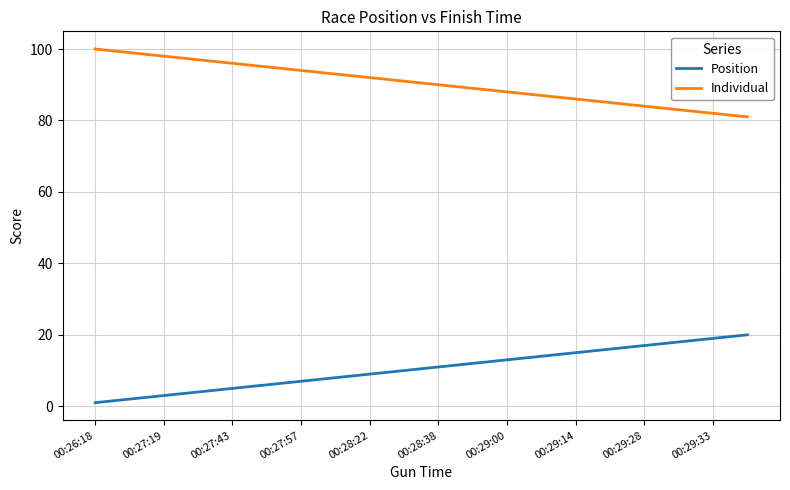

List the series in order of their overall mean, lowest first.

Position, Individual